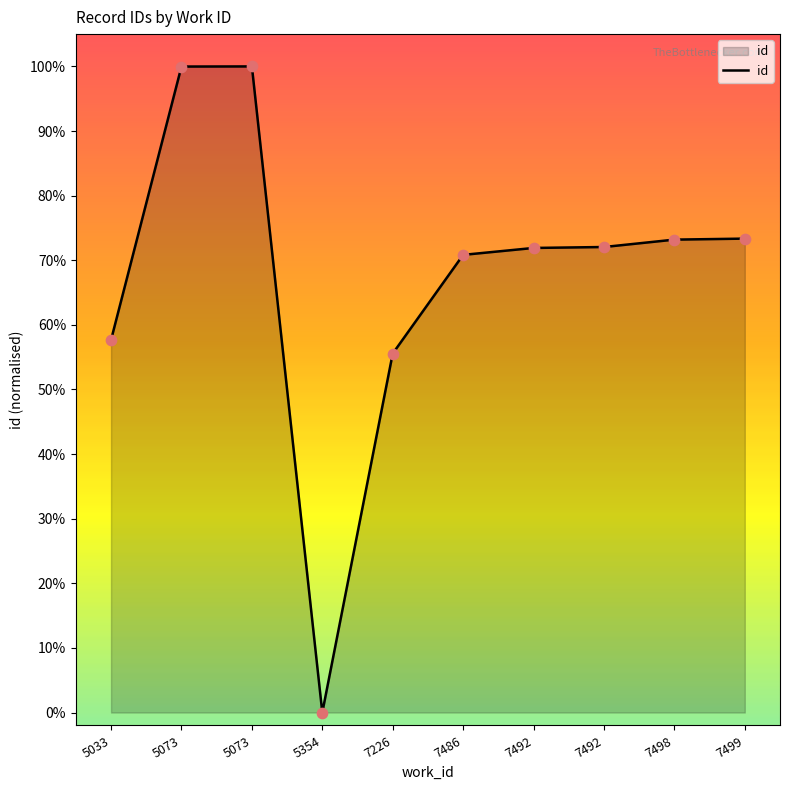

What is the change in value from 7486 to 7492?

+1.2